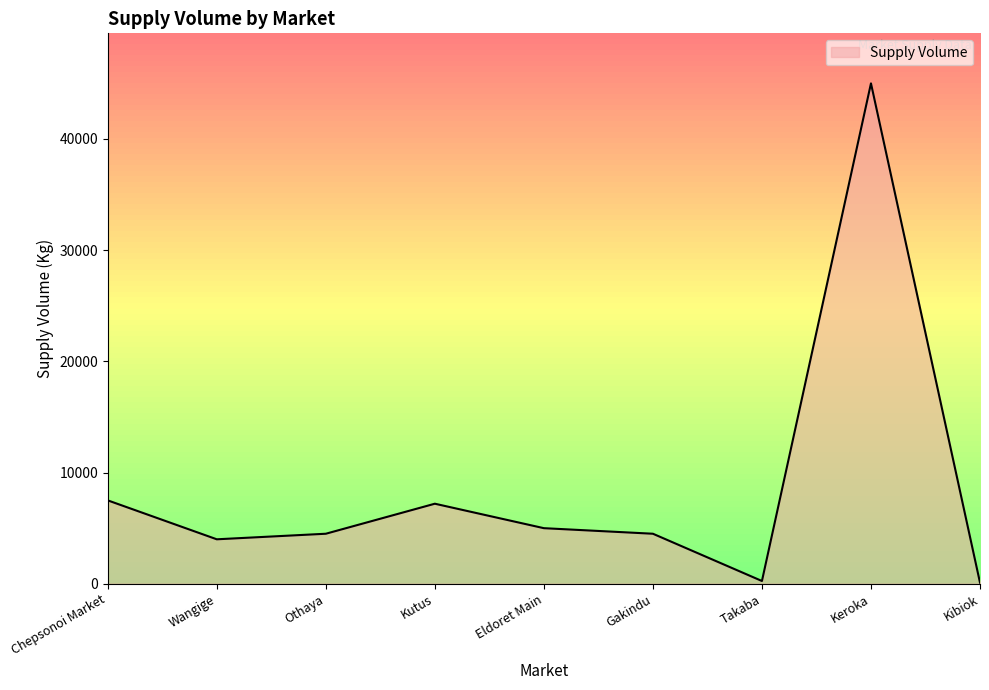

How many values are below 4500?

3